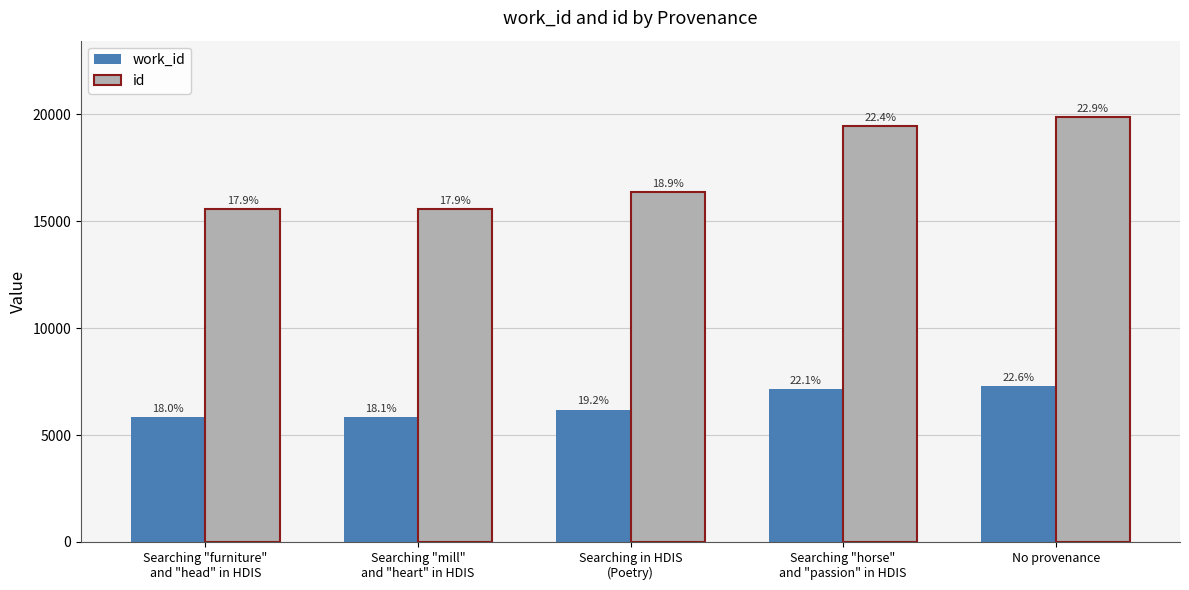

Are the bars horizontal?

No